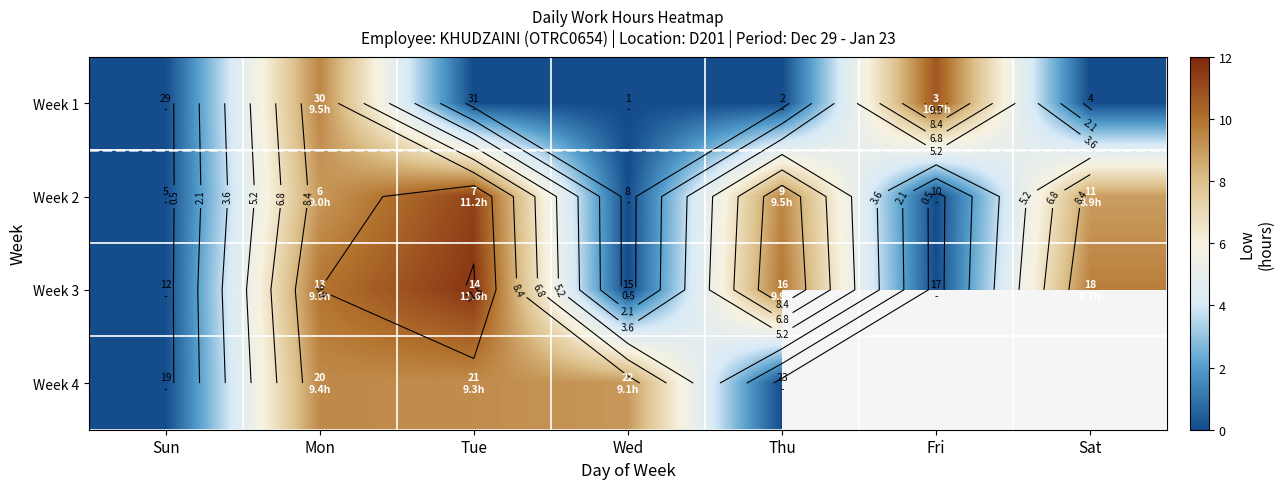

What is the sum of all Week 3 values?

41.1